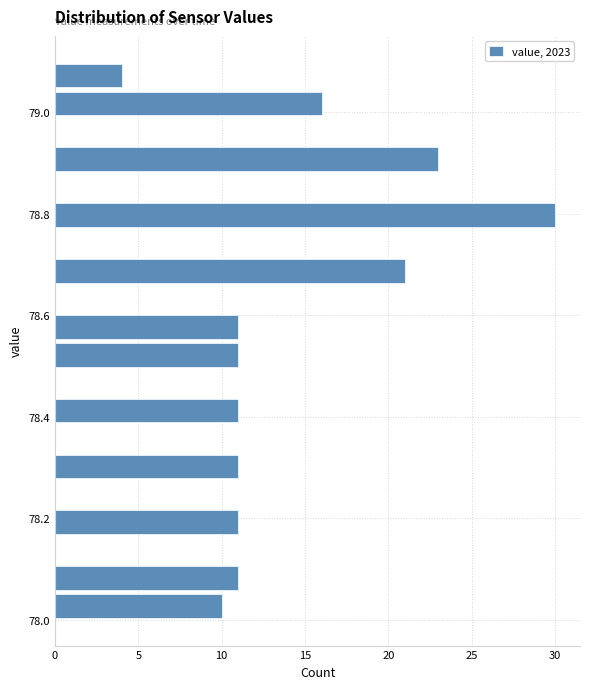

Around what value on the y-axis is the longest bar? Give the approximate position of its centre, as read against the axis.

78.80